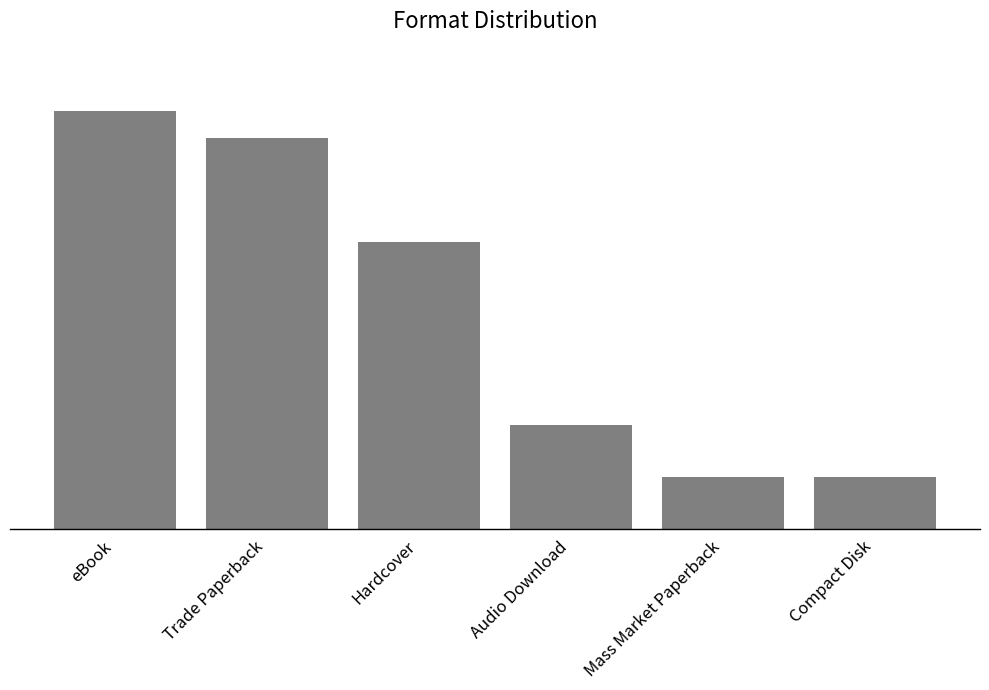

At which label is the value closest to 9?

Hardcover